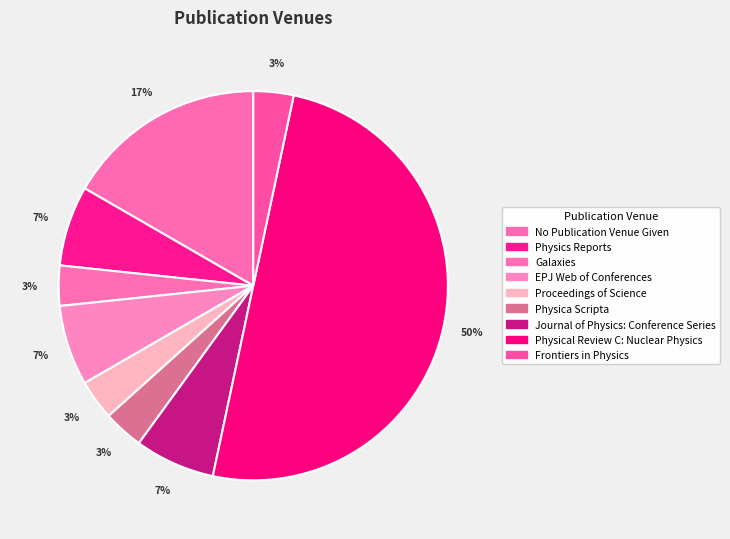

To the nearest percent, what is the difference between the largest and smallest slice percentages?

47%